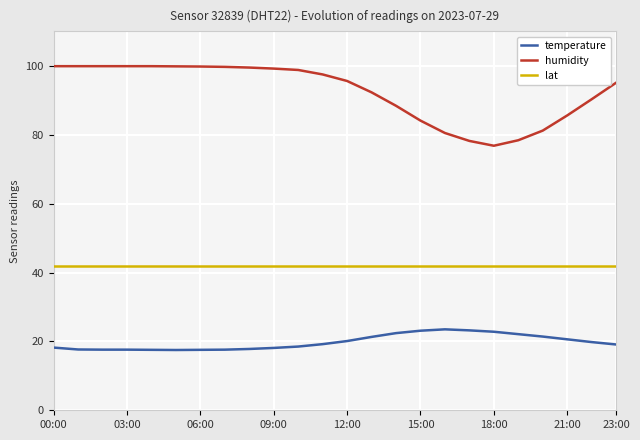

True or false: temperature and humidity cross at least once.

False